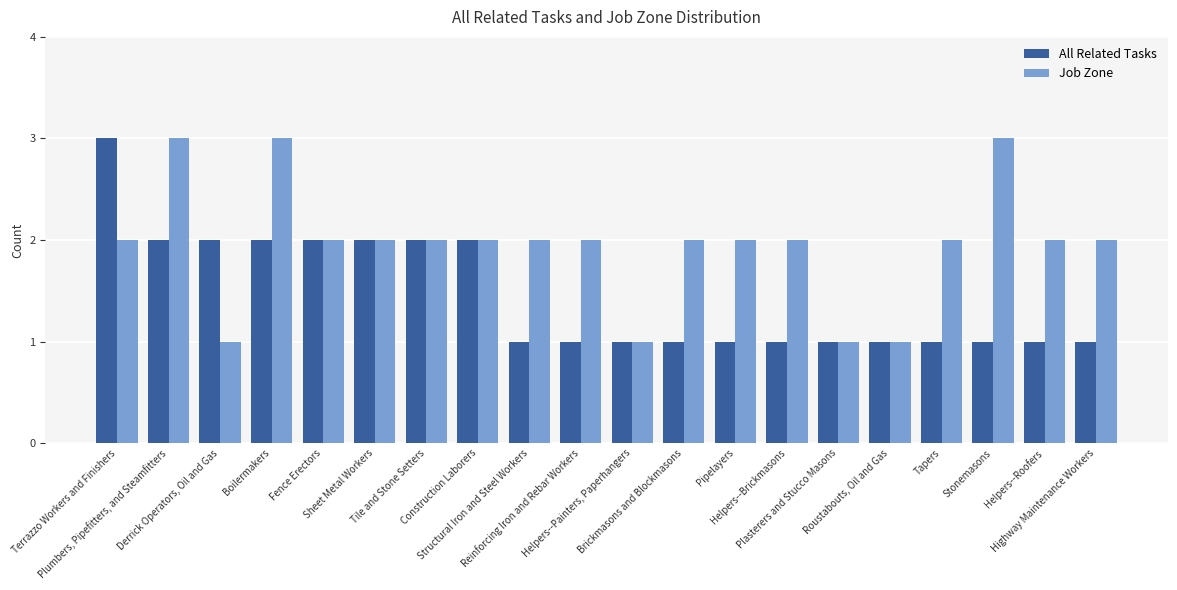

How many series are shown in this chart?

2